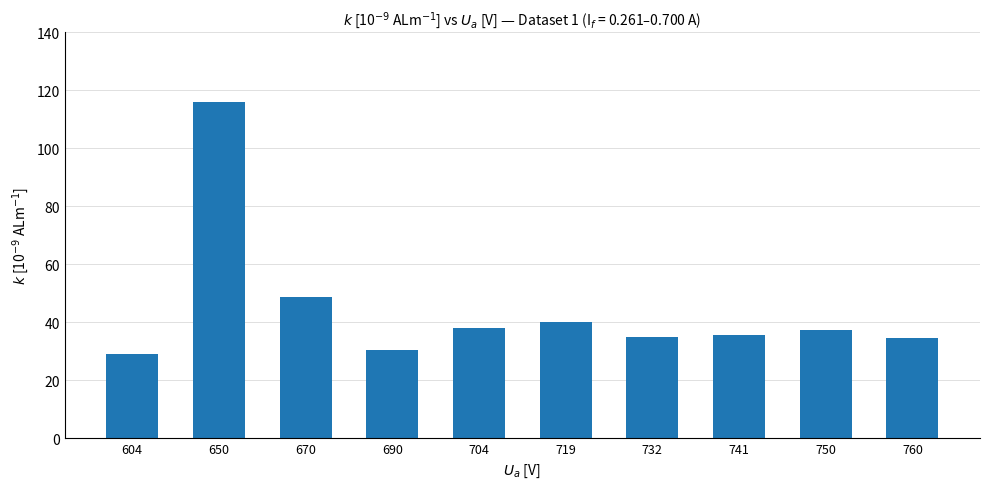

The chart shows a value of 38.1 at 704. True or false?

True